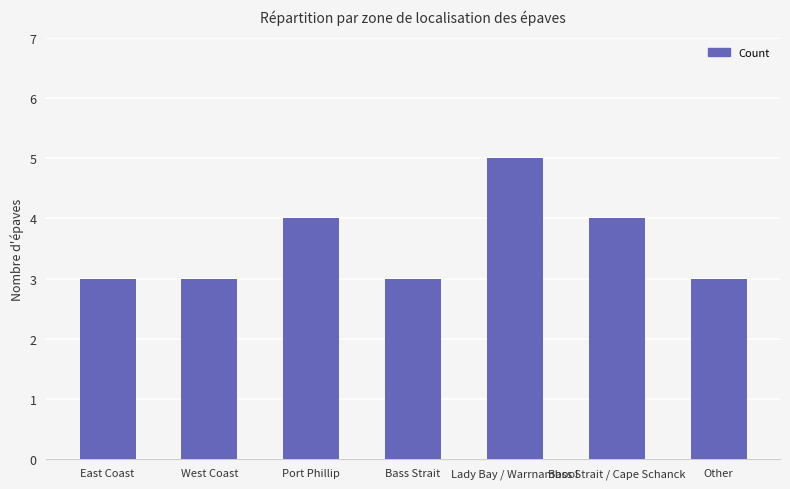

How many data points does each series have?

7